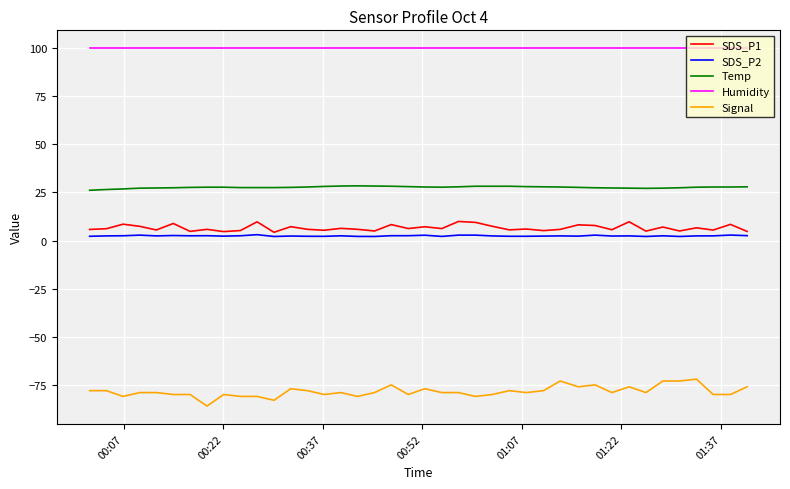

True or false: SDS_P2 and Signal cross at least once.

False